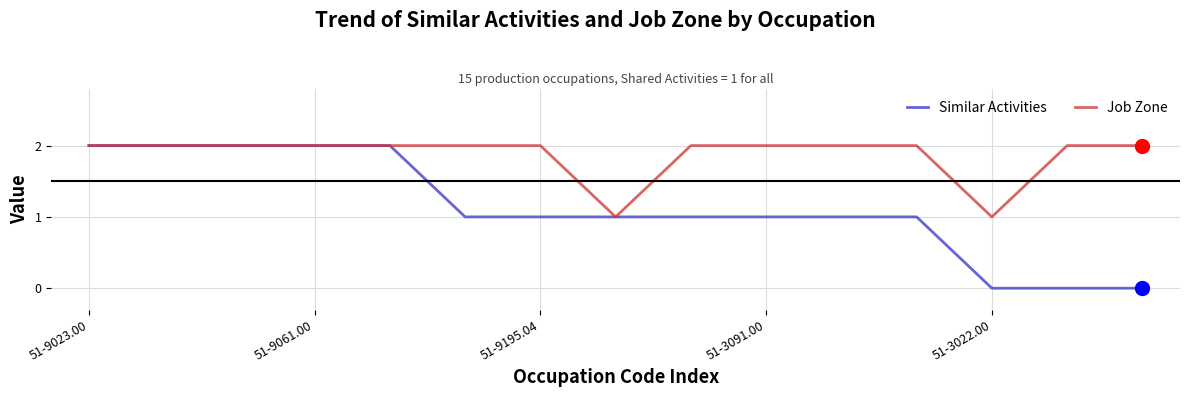

Count the Job Zone values in the range 2 to 3.

13